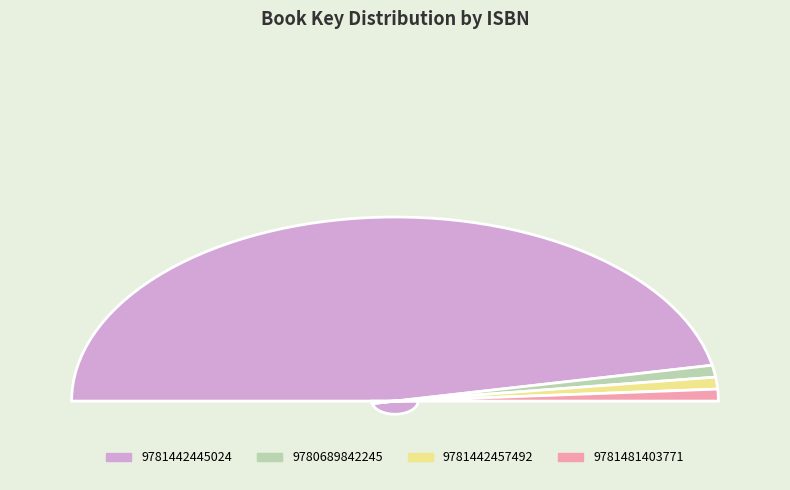

True or false: 9781442457492 accounts for 1% of the total.

False